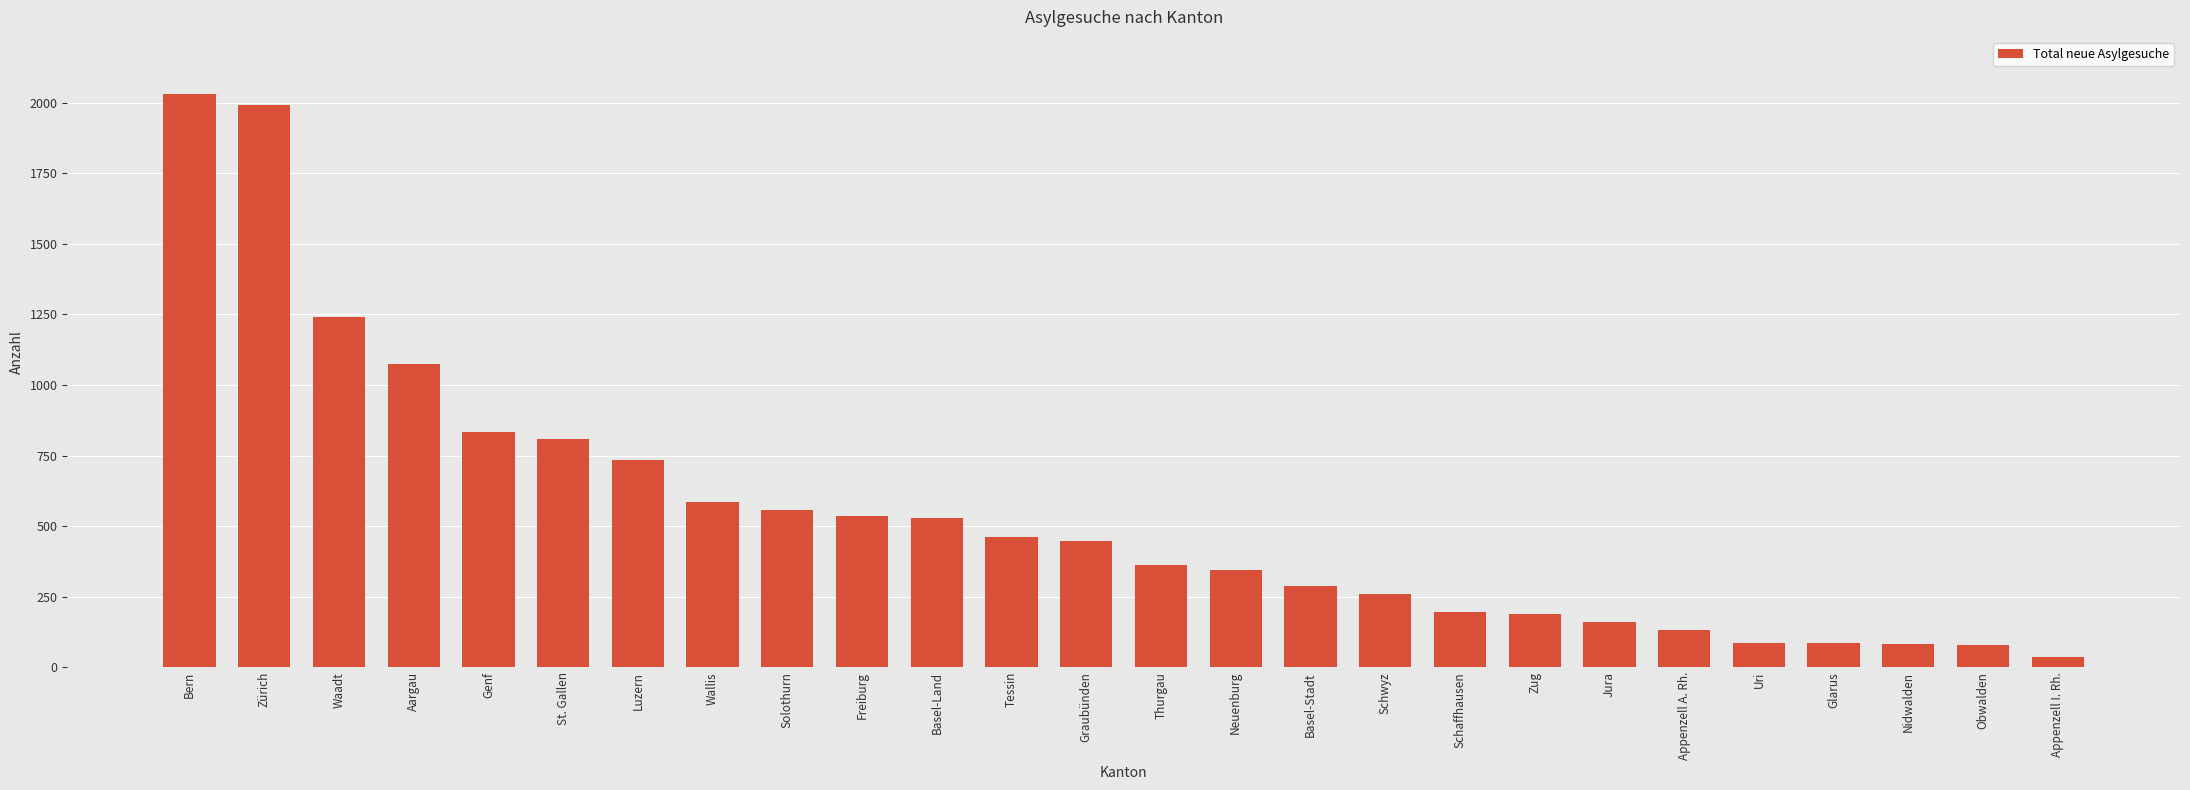

What is the maximum value shown in the chart?

2030